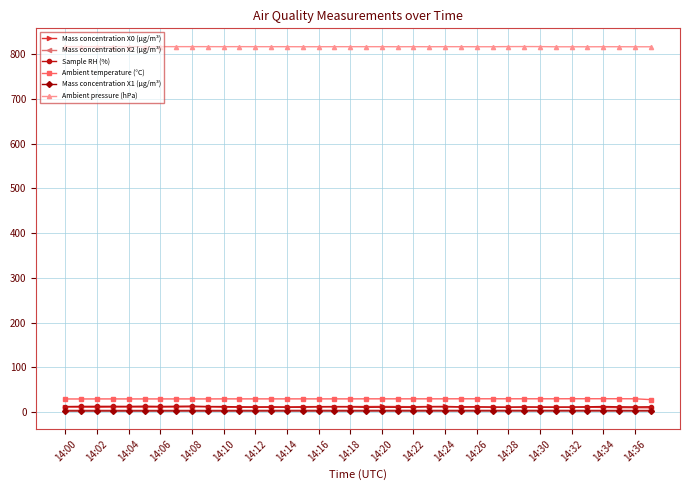

What are all the series names shown in the legend?

Mass concentration X0 (μg/m³), Mass concentration X2 (μg/m³), Sample RH (%), Ambient temperature (°C), Mass concentration X1 (μg/m³), Ambient pressure (hPa)